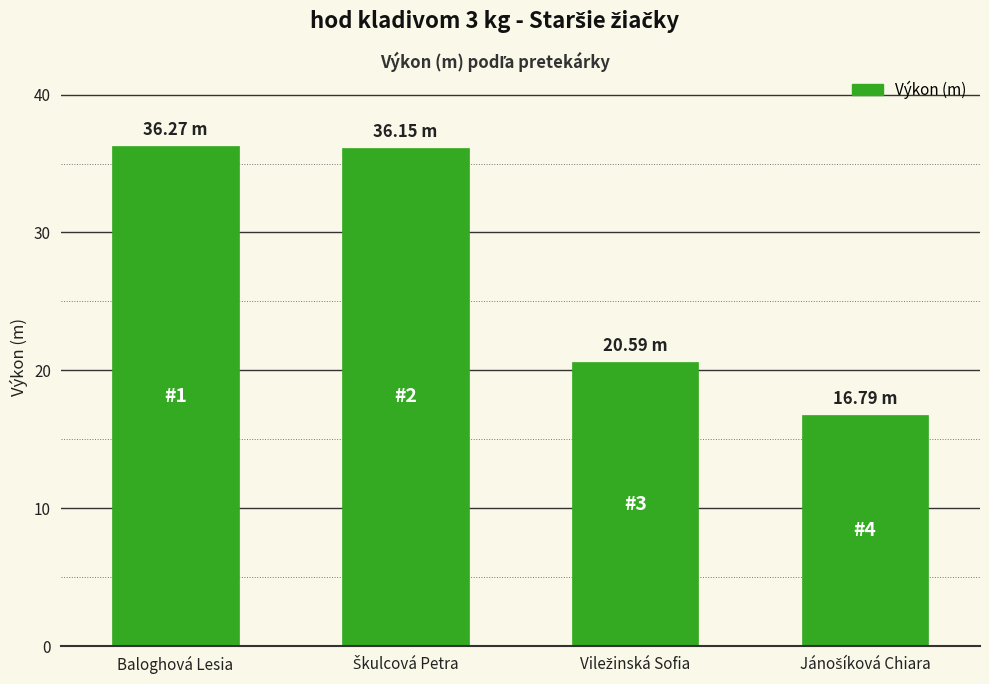

What is the label of the 1st bar from the left?

Baloghová Lesia